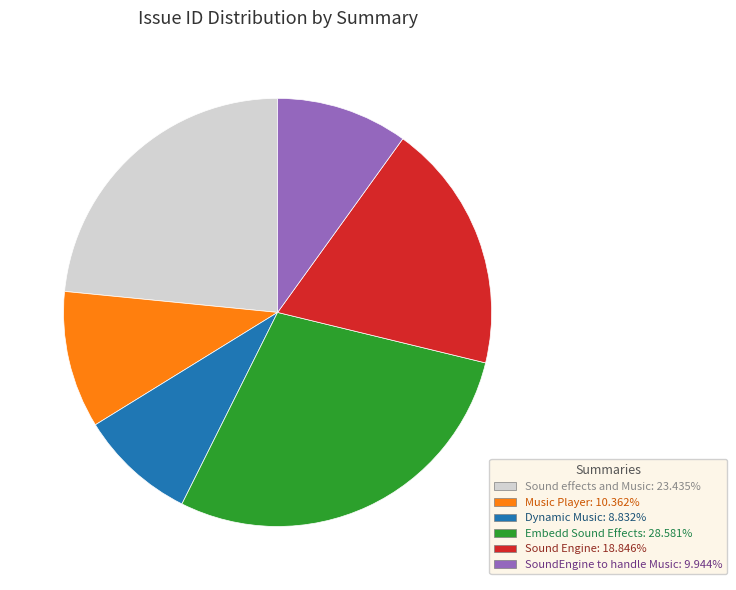

Which slice is the largest?

Embedd Sound Effects